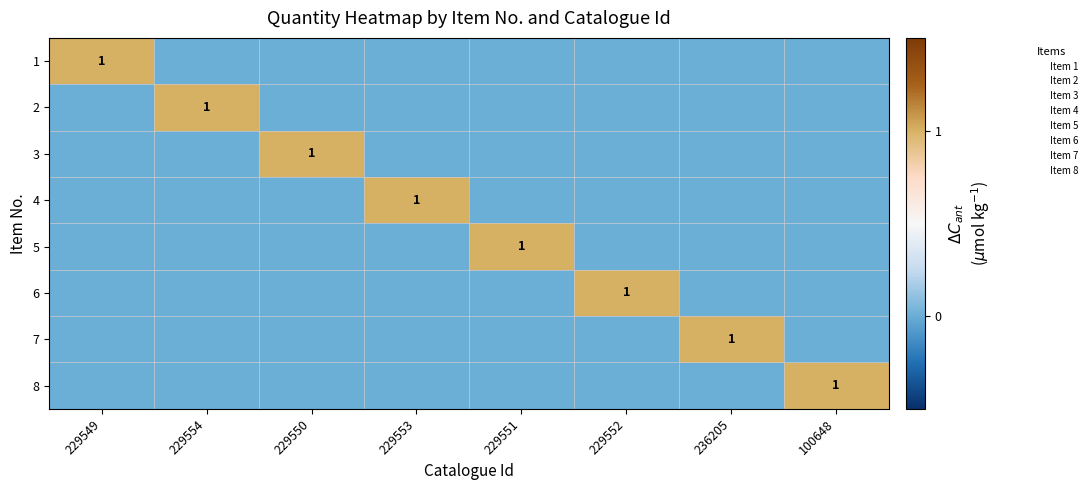

True or false: 4 has a value of 2 at 229553.

False